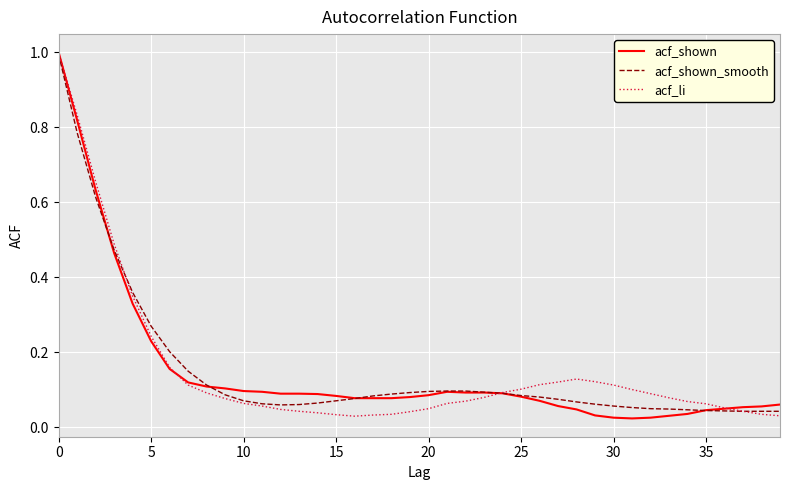

What is the maximum value for acf_li?

1.0